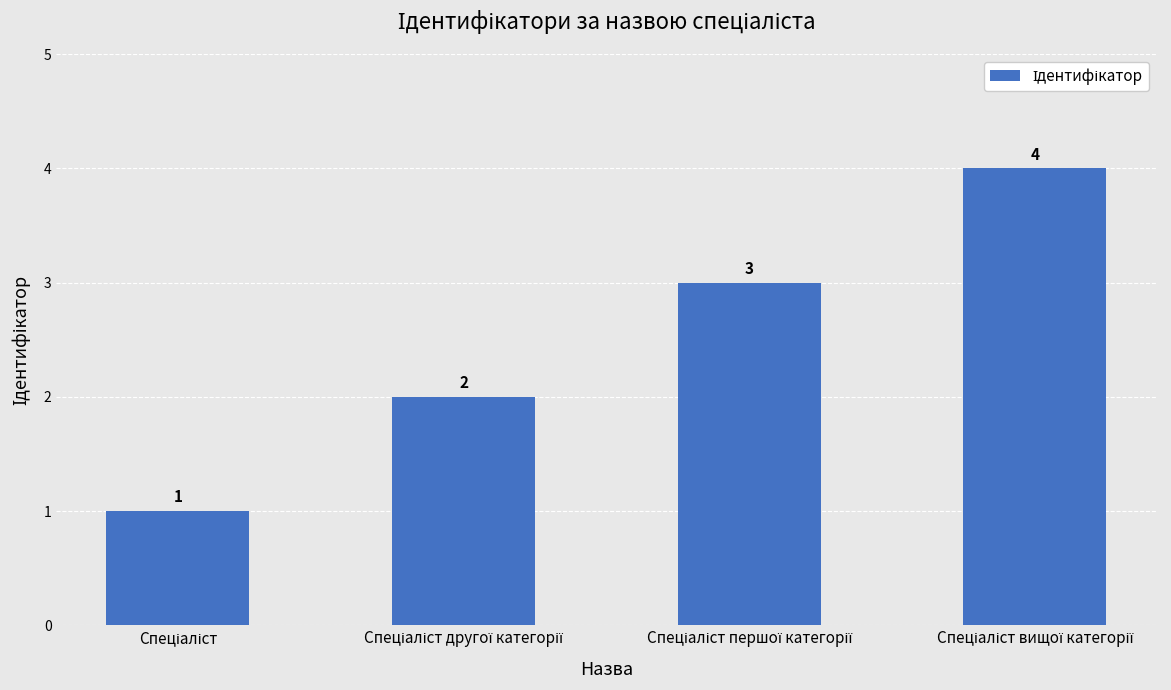

Are the bars grouped side by side (vs. stacked)?

No